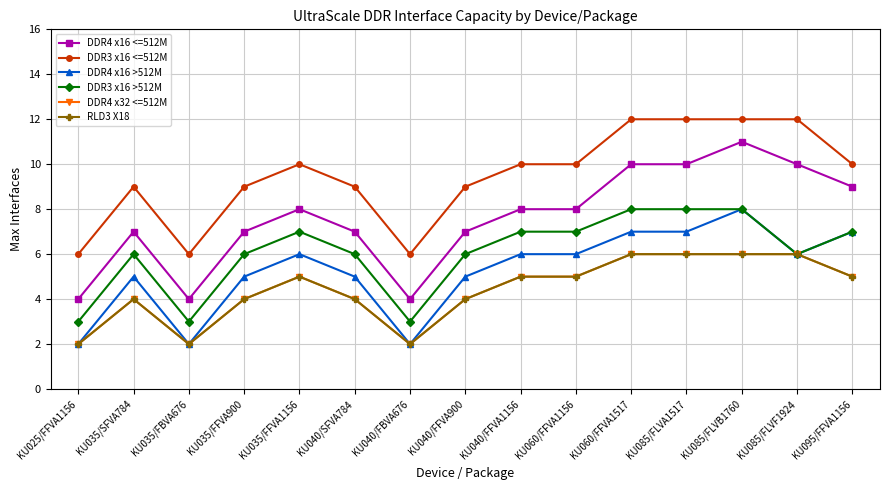

In RLD3 X18, how many points are higher than both neighbors (excluding endpoints)?

2